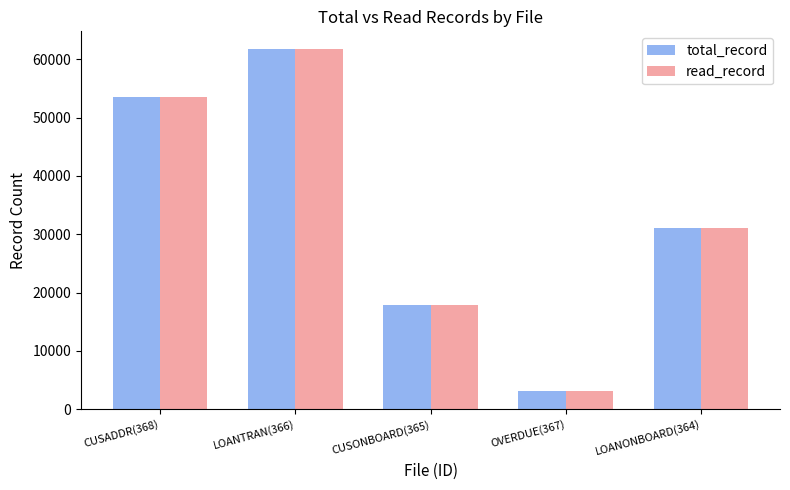

The value of read_record at LOANTRAN(366) is 34616. True or false?

False